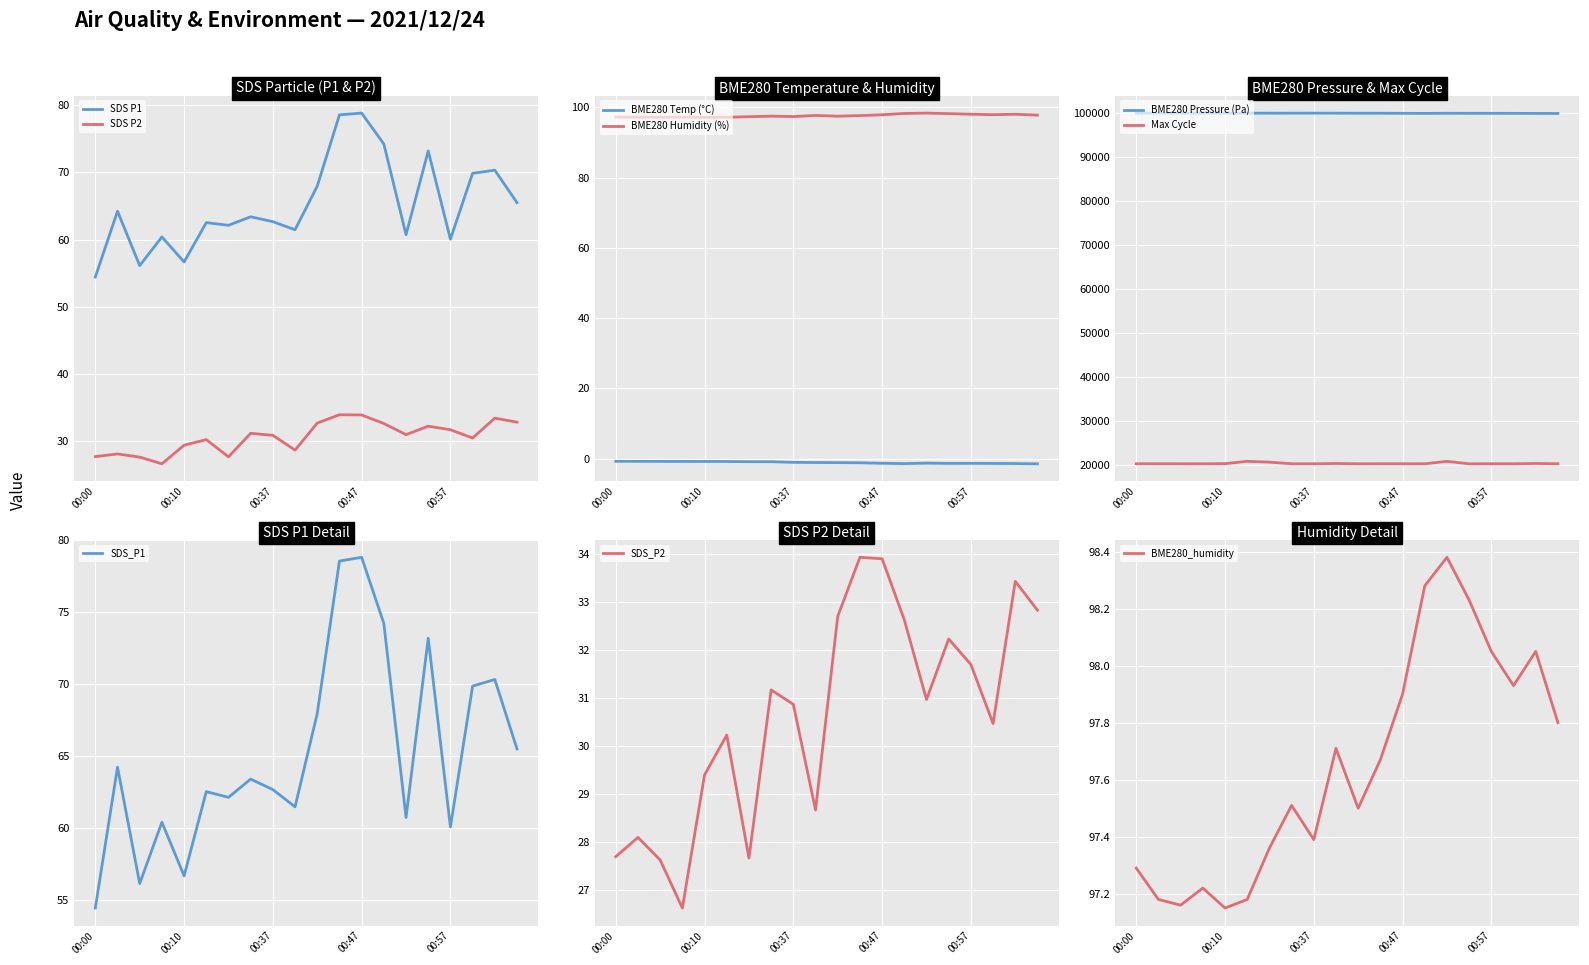

True or false: SDS_P2 has a value of 6.7 at 00:05.

False